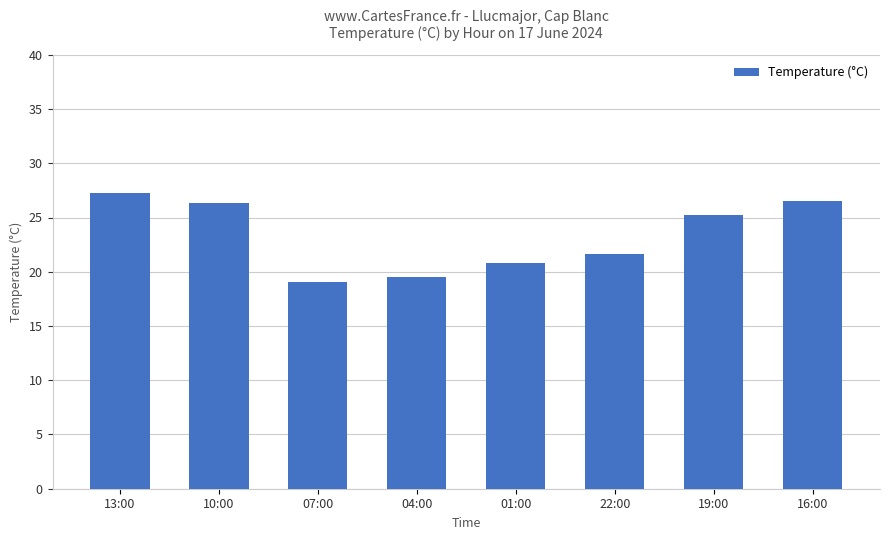

What is the value of the 8th bar from the left?

26.5